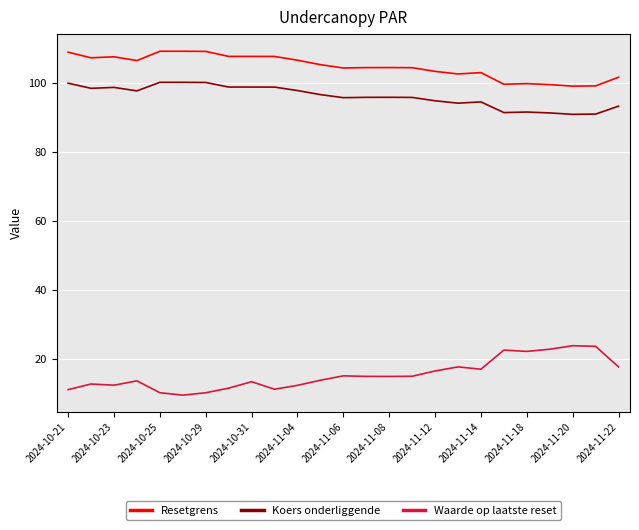

What is the maximum value shown in the chart?

109.1